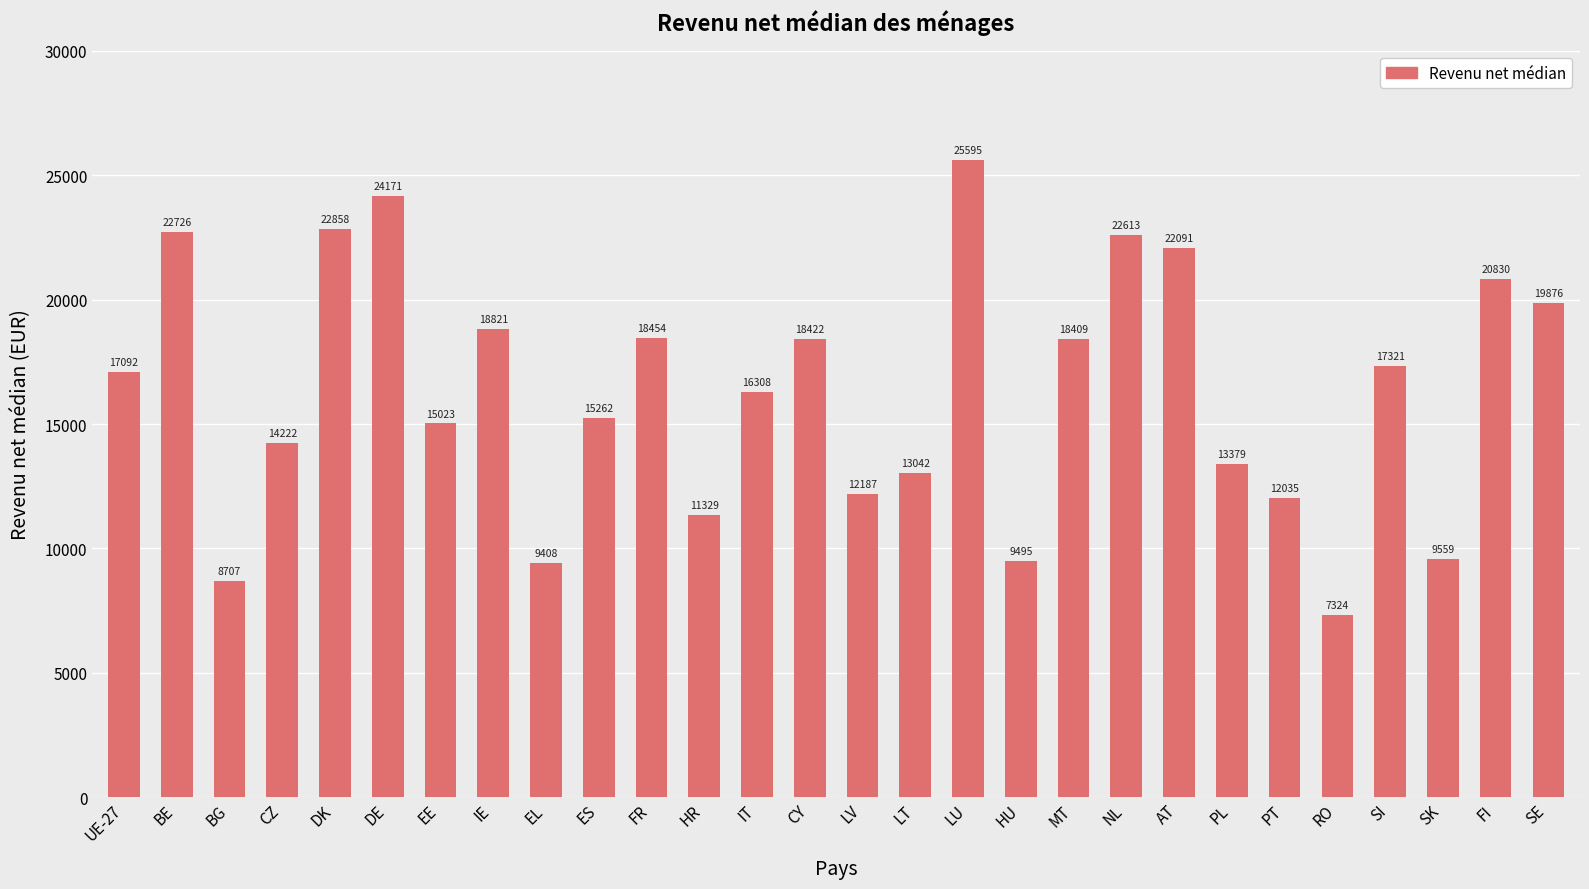

At which category does the chart reach its minimum across all series?

RO